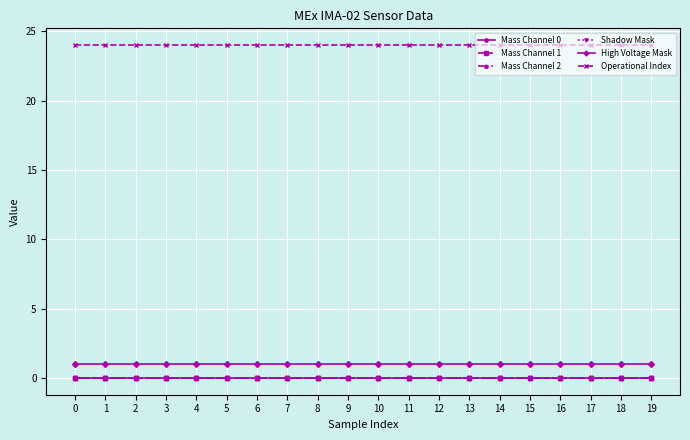

Is this an area chart (filled region under the line)?

No